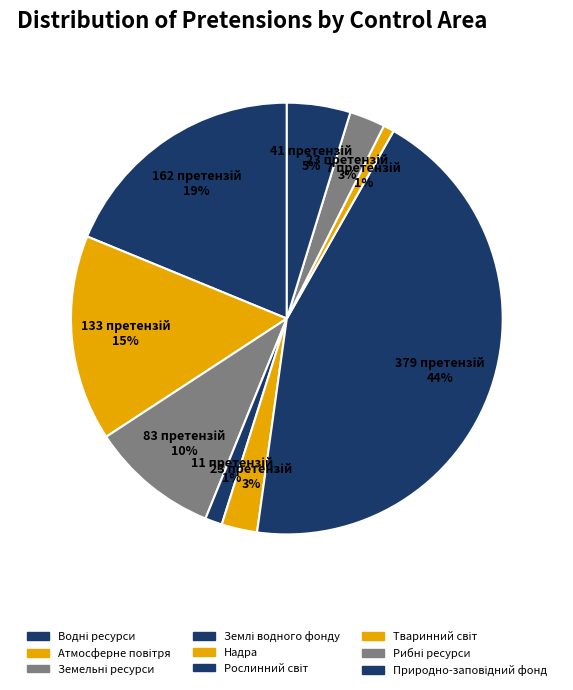

To the nearest percent, what is the difference between the largest and smallest slice percentages?

43%